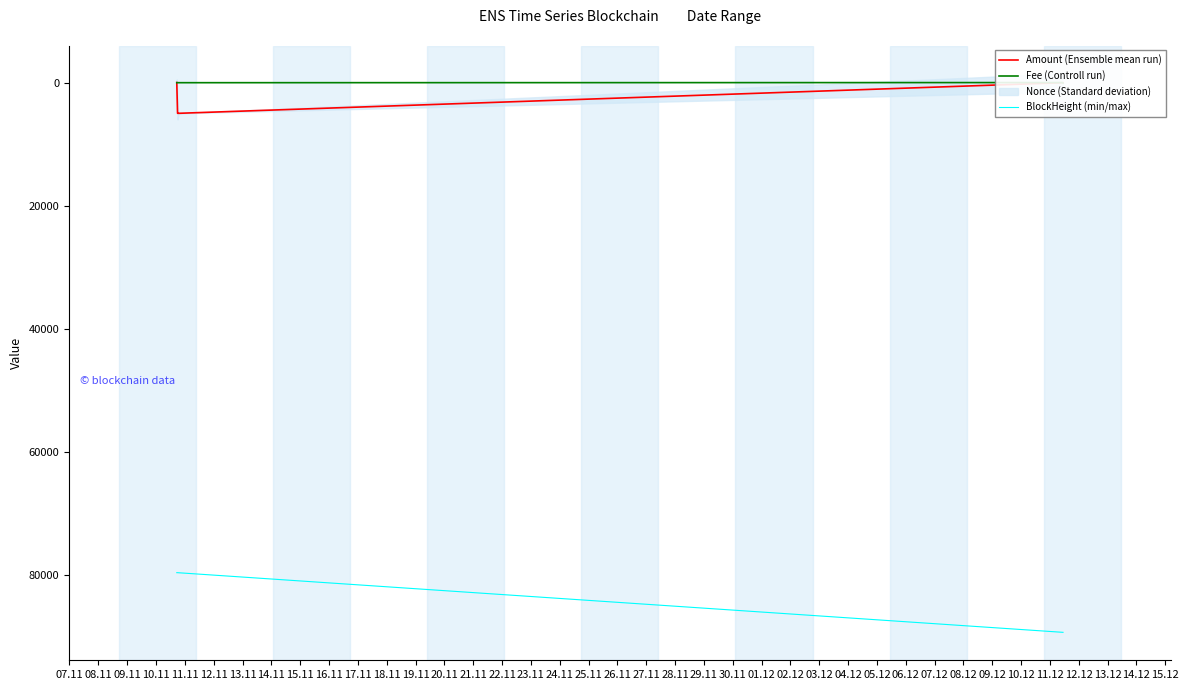

True or false: Amount (Ensemble mean run) and BlockHeight (min/max) cross at least once.

False